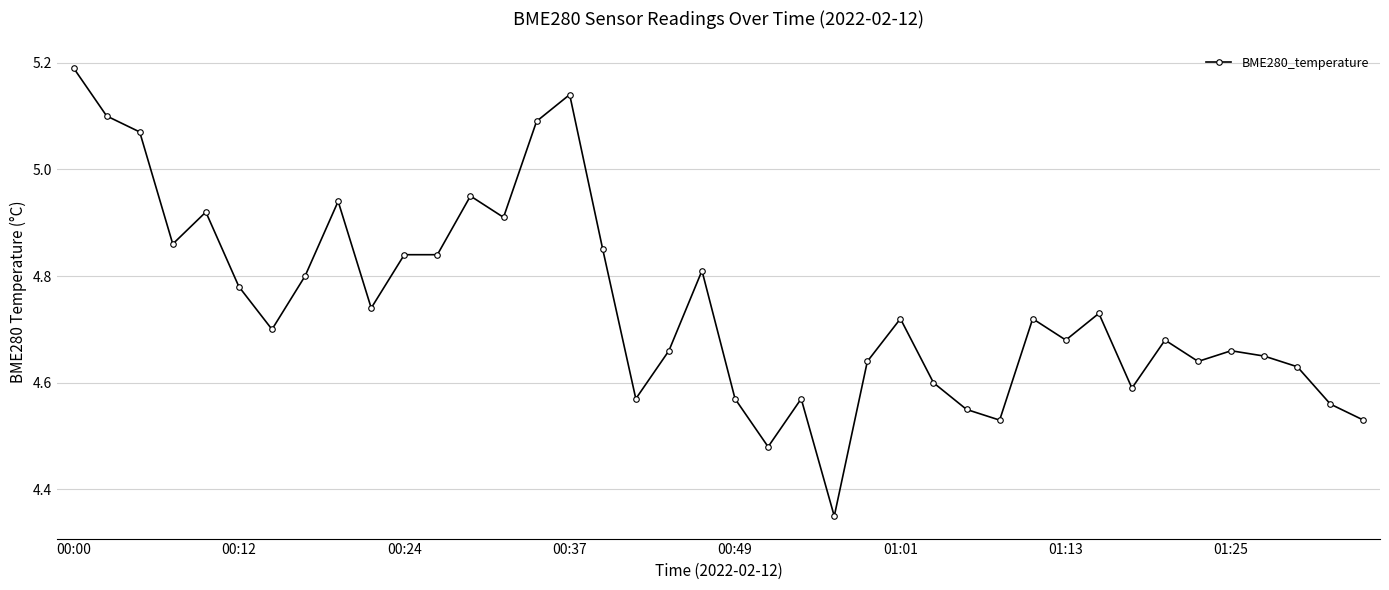

True or false: the data has more than 2 interior local peaks.

True